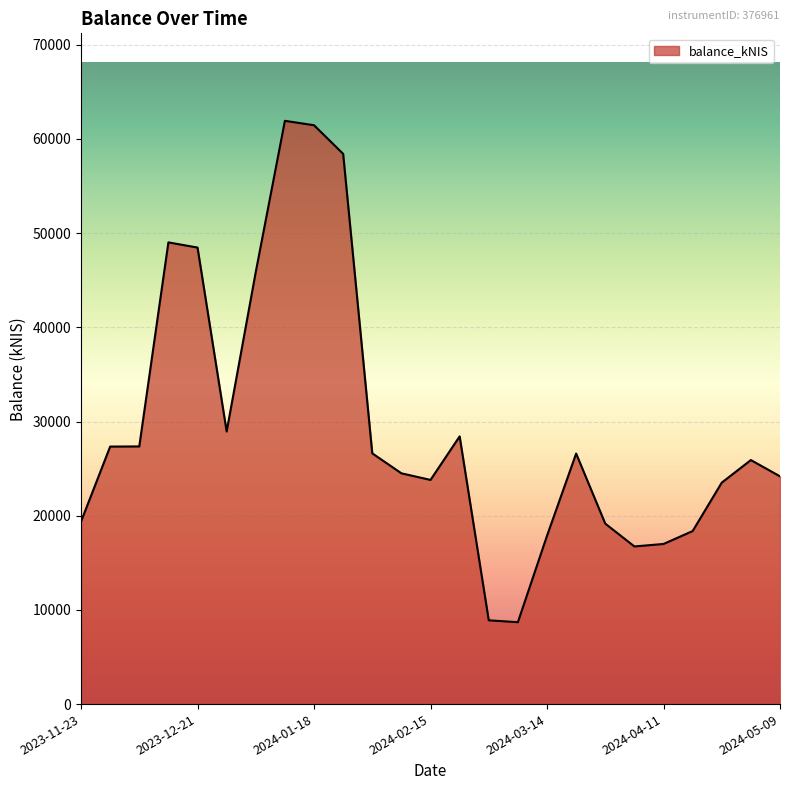

How many lines are shown in the chart?

1